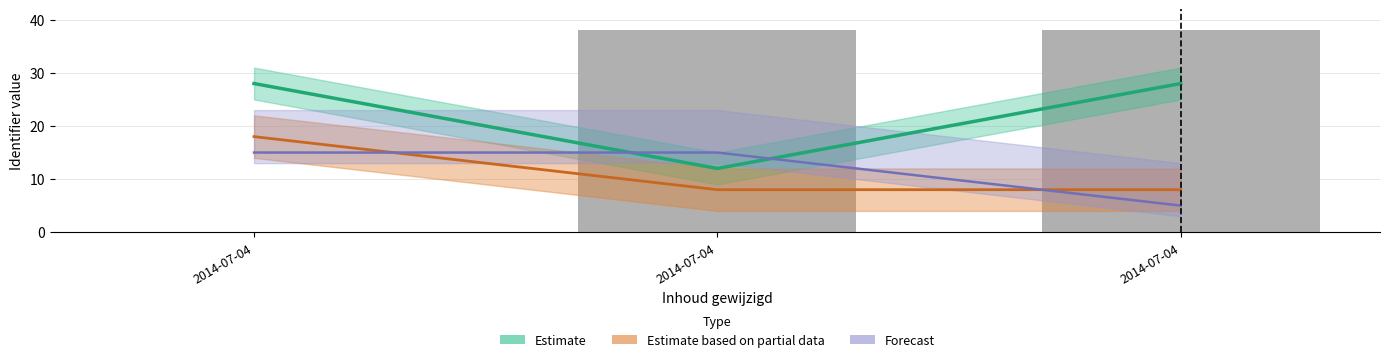

What is the value of the Forecast bar at the 2nd from the left?

15